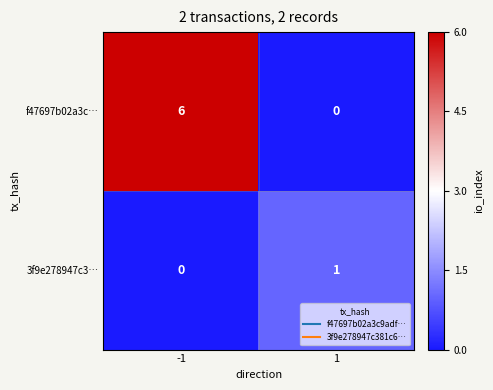

Rank the series by their average value, from lowest to highest.

3f9e278947c3…, f47697b02a3c…